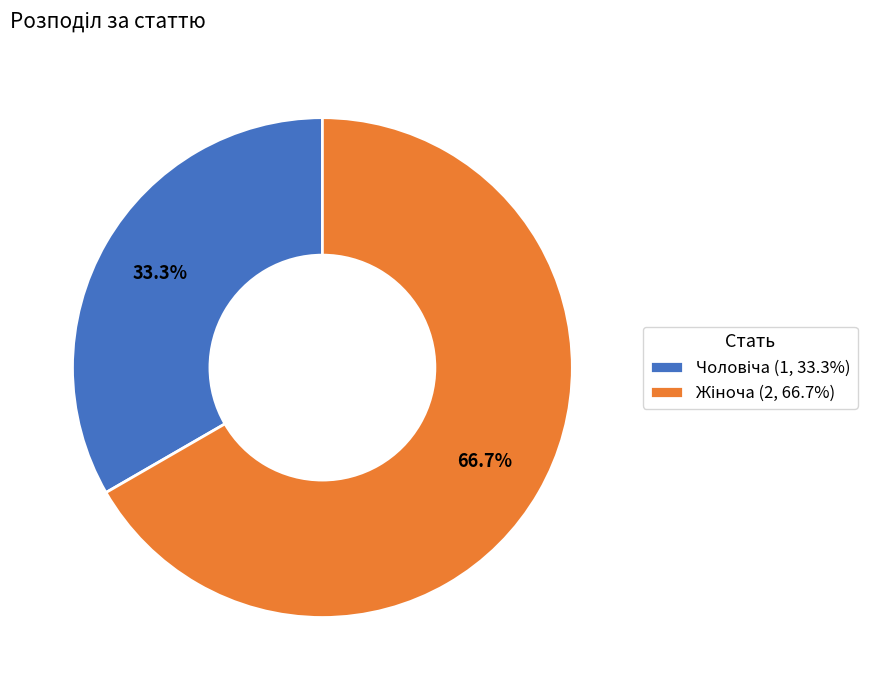

How many slices are in this pie chart?

2